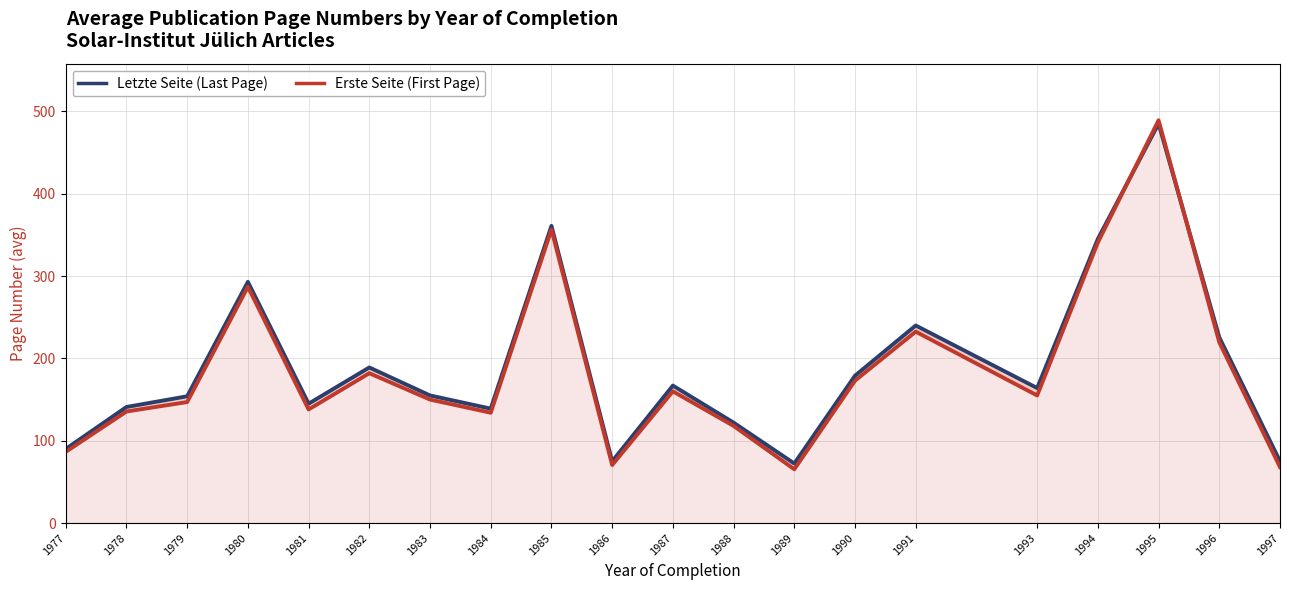

What is the greatest value displayed?

489.2